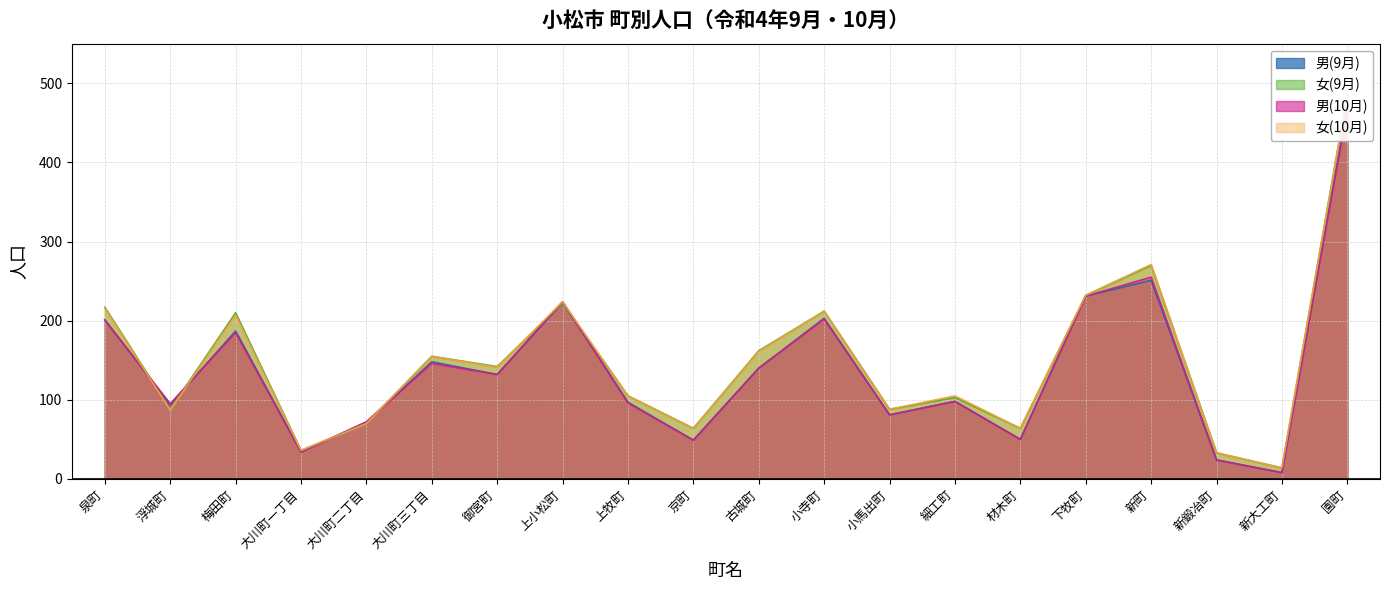

At how many categories does at least one series exceed 280?

1